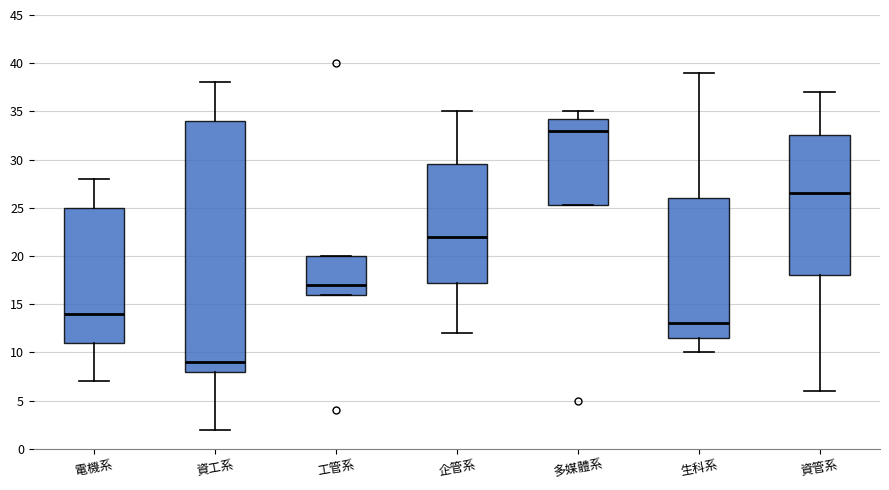

Where is the upper edge of the box for 企管系 on the y-axis? The values are not printed on the chart, so give them approximately, as read against the axis.

29.5